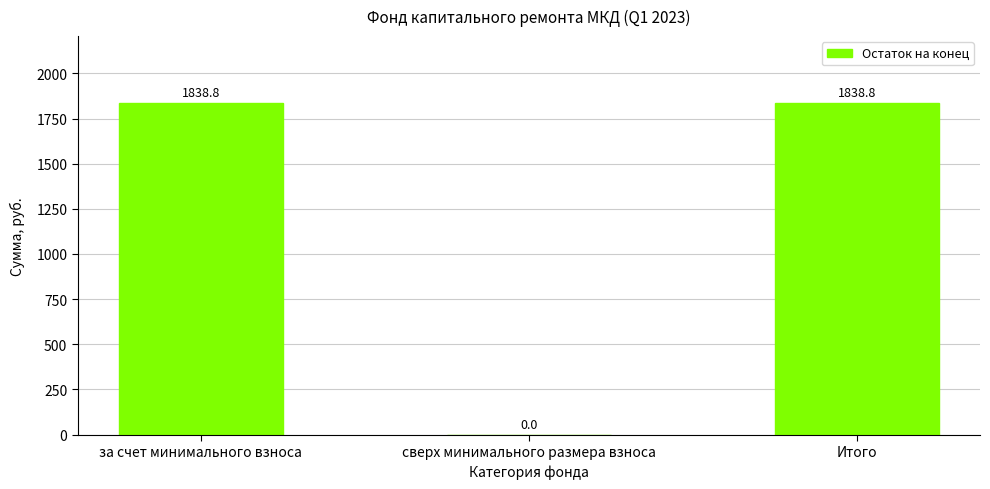

Reading left to right, what are all the values shown in this chart?

1838.8	0.0	1838.8